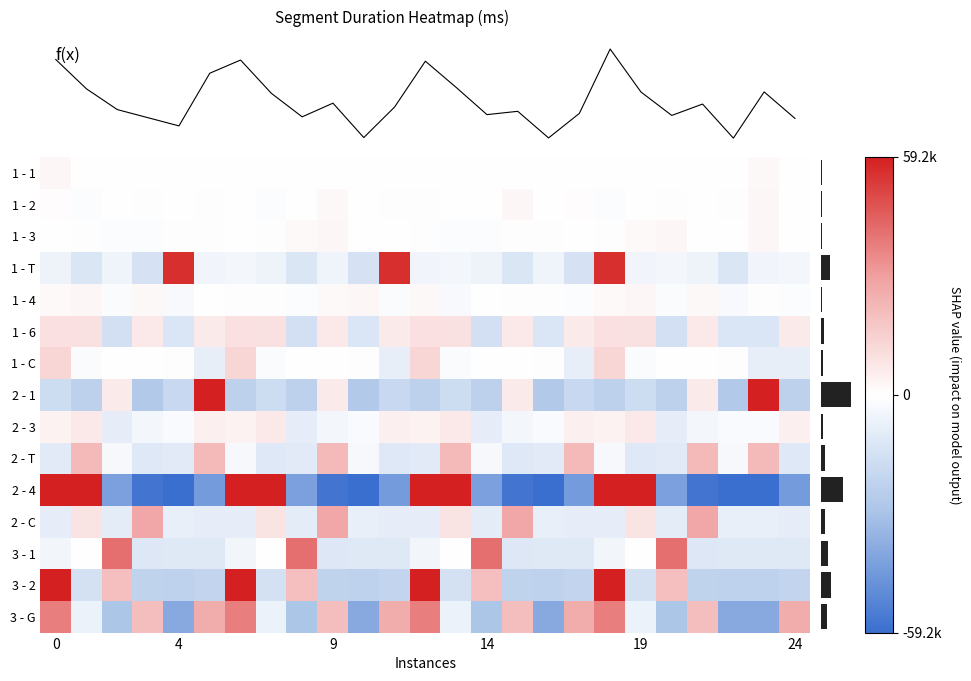

At which category is the sum across all series the highest?

18